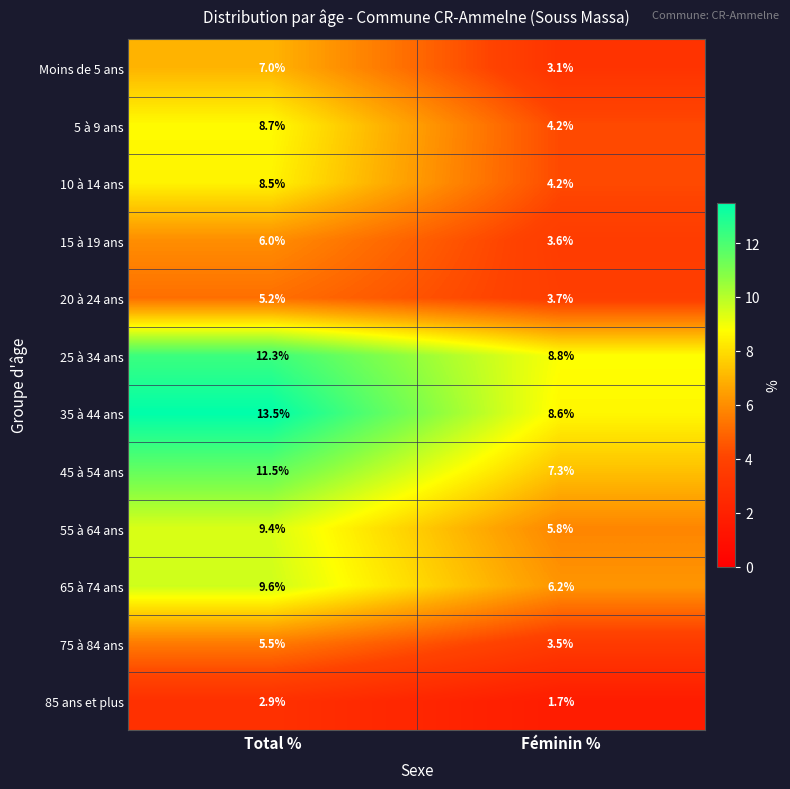

The 65 à 74 ans series shows 6.2 at Féminin %. True or false?

True